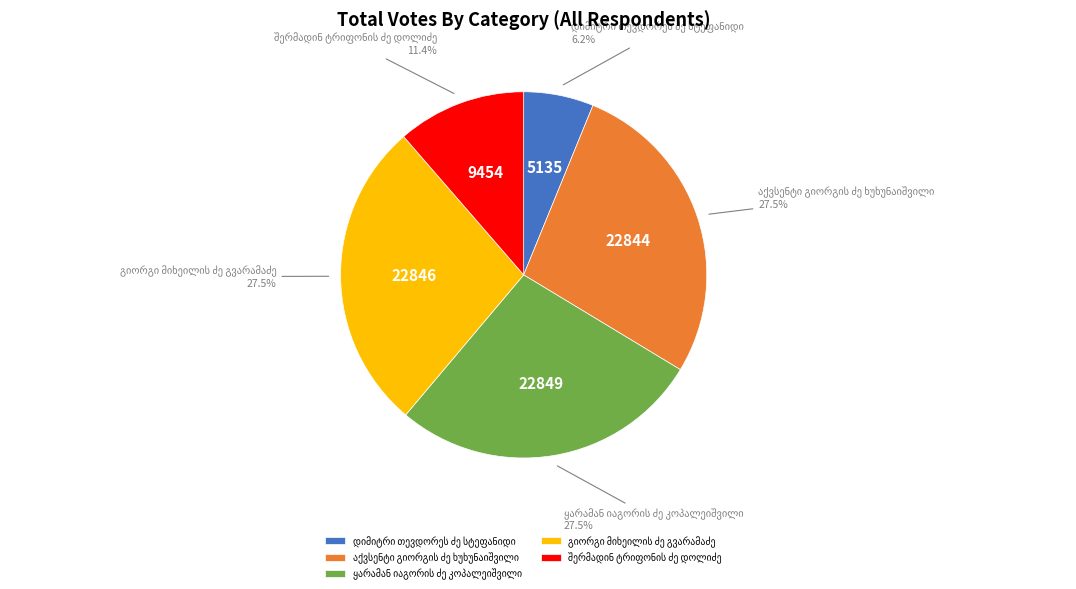

Does any single category account for the majority?

No